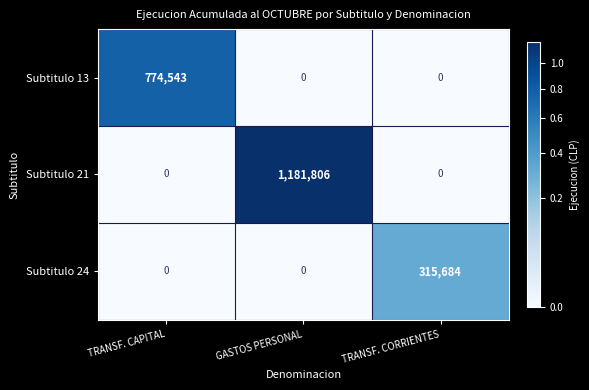

The value of Subtitulo 24 at TRANSF. CAPITAL is 0. True or false?

True